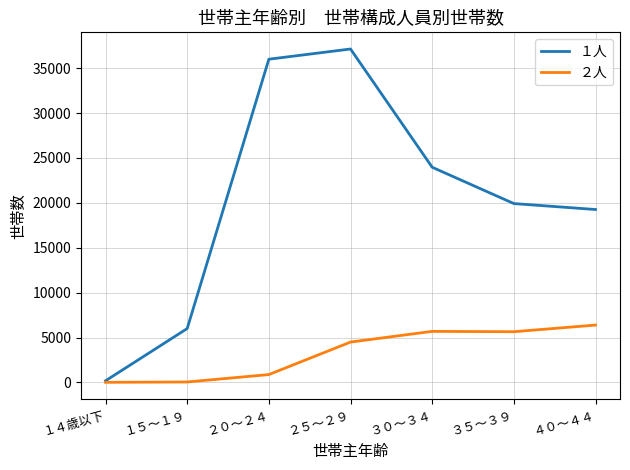

What is the greatest value displayed?

37134